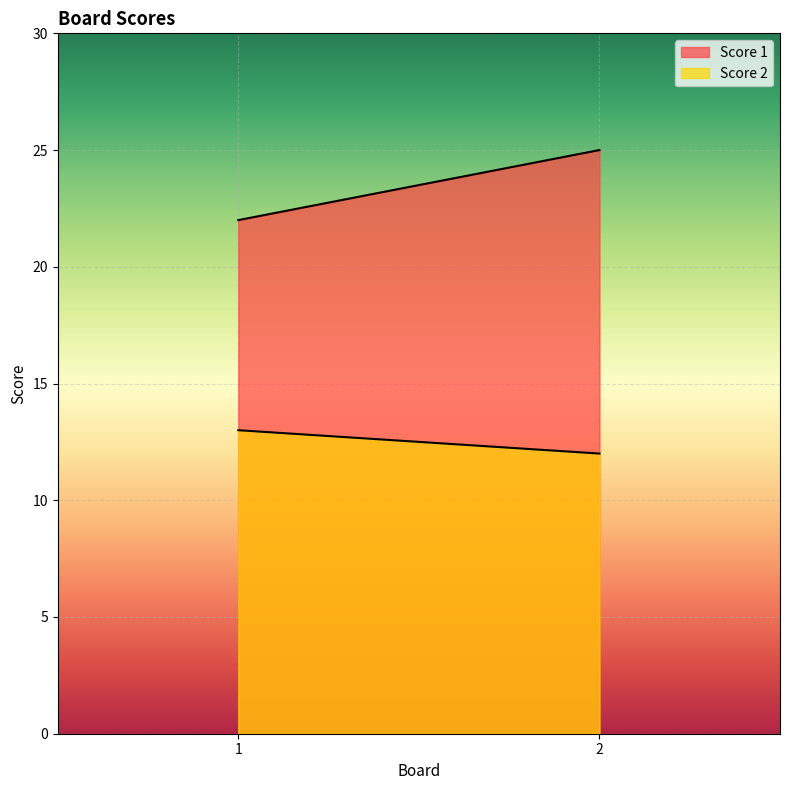

What is the sum of all Score 1 values?

47